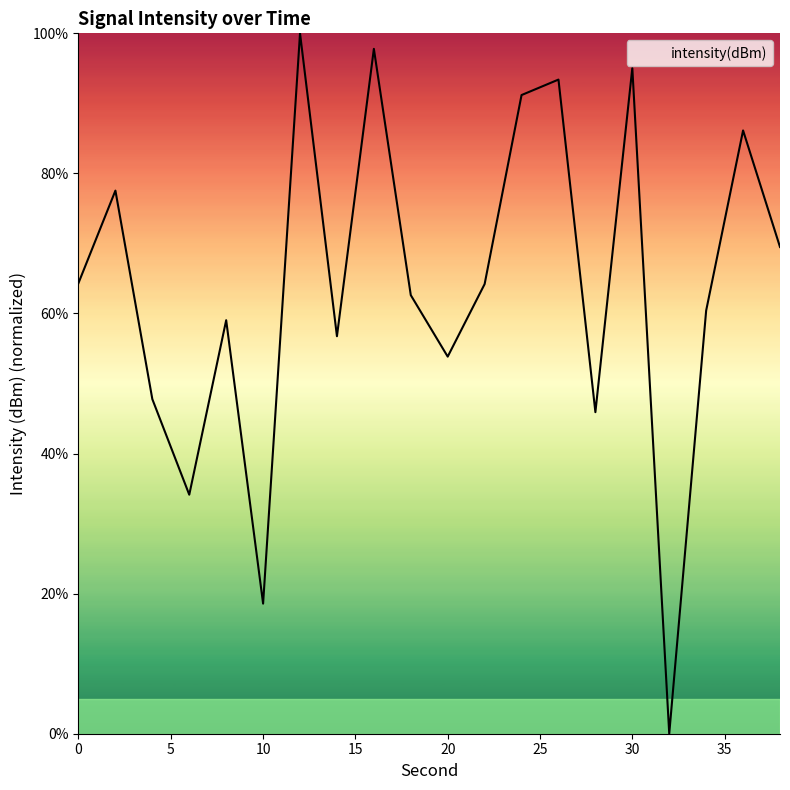

What is the greatest value displayed?

100.0